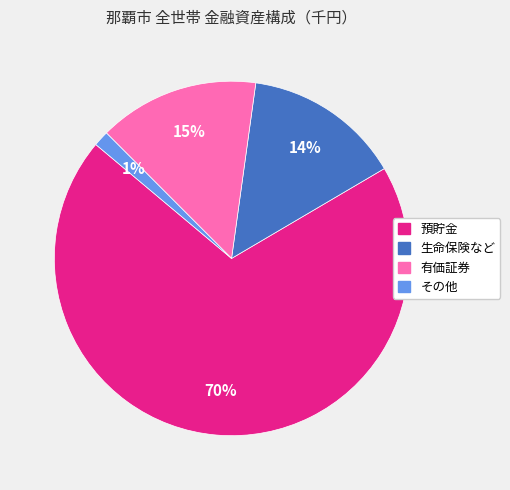

To the nearest percent, what is the combined percentage of 預貯金 and 生命保険など?

84%